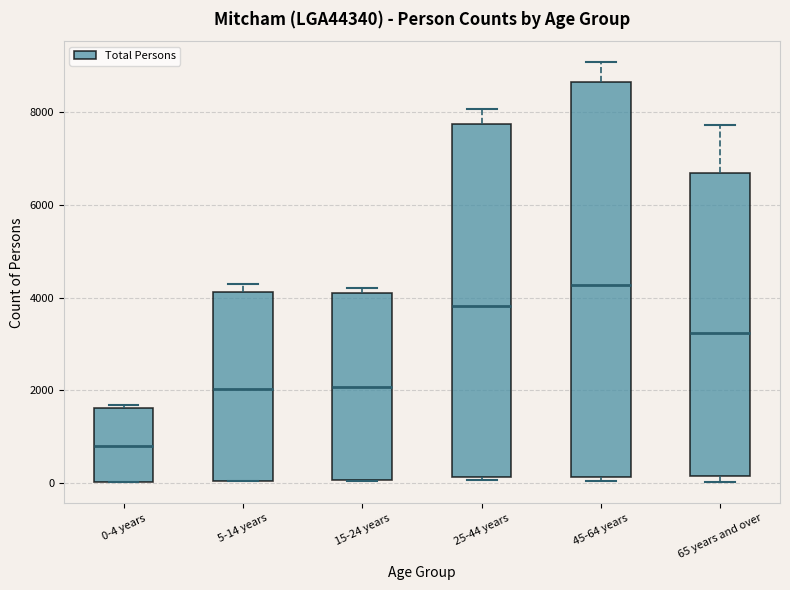

Which box's median line is the highest?

45-64 years